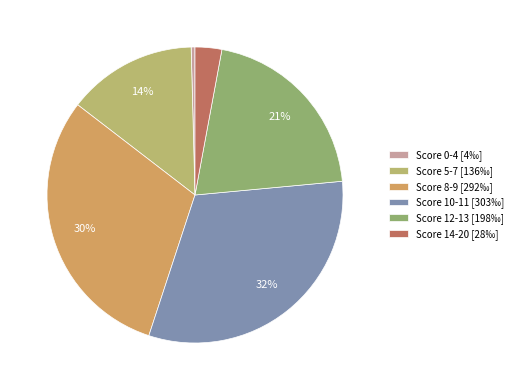

To the nearest percent, what is the average slice percentage?

17%